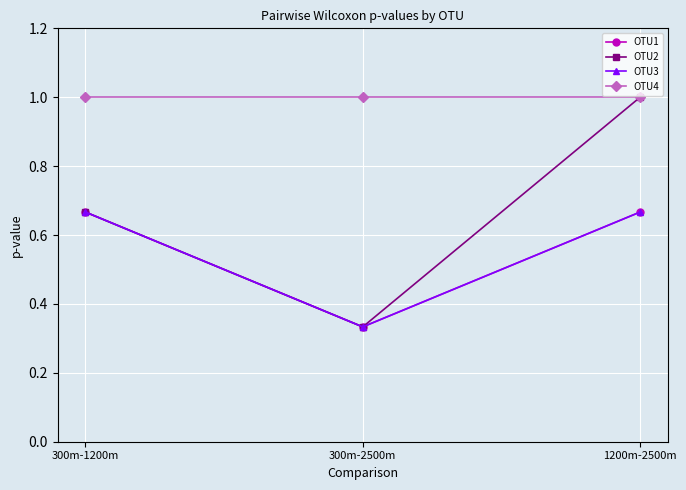

Between 300m-1200m and 300m-2500m, which is larger?

300m-1200m